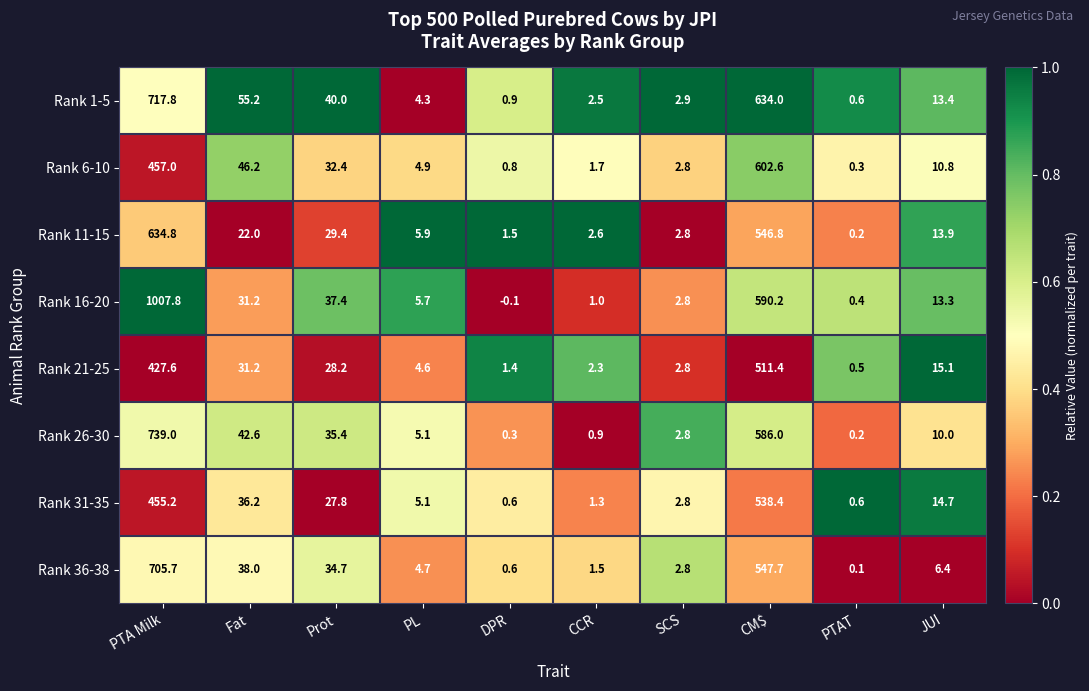

What is the sum of all Rank 36-38 values?

1342.2